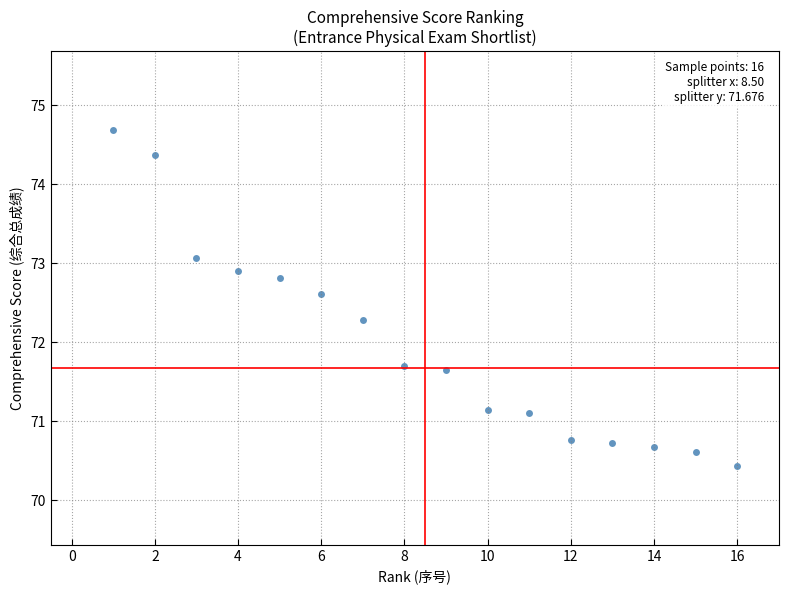

What is the range of Y values (max minus min)?

4.2